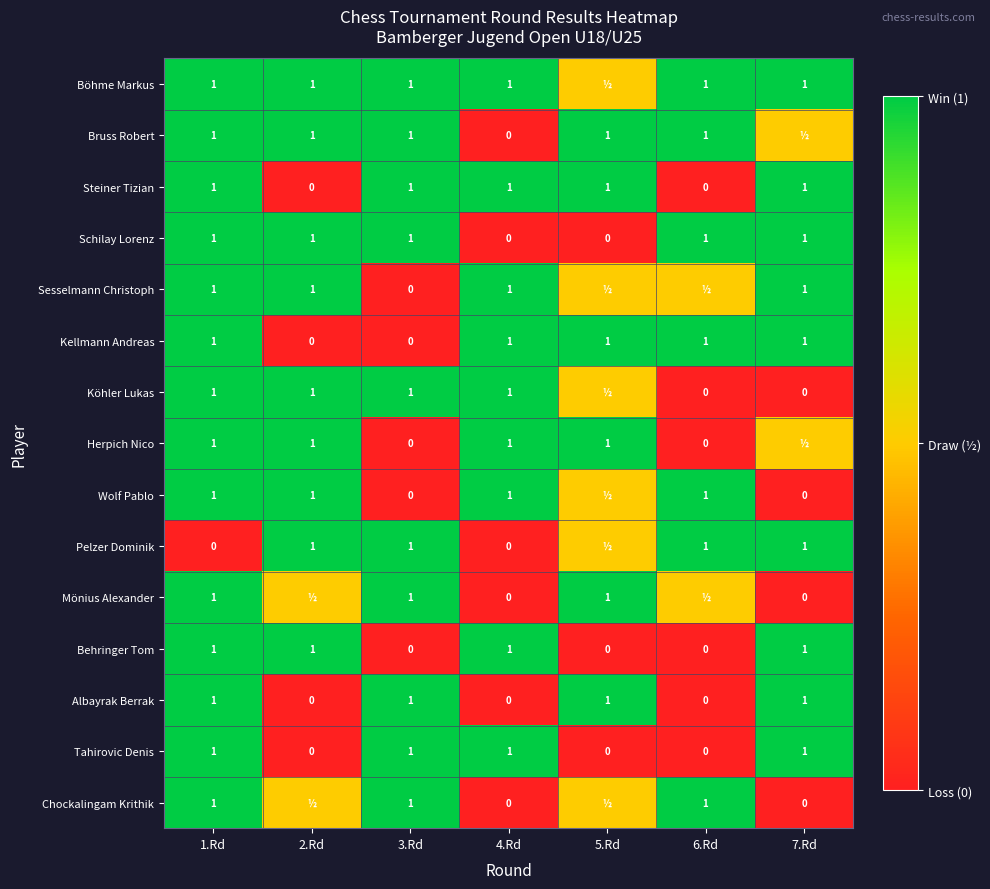

The Wolf Pablo series shows 1.0 at 4.Rd. True or false?

True